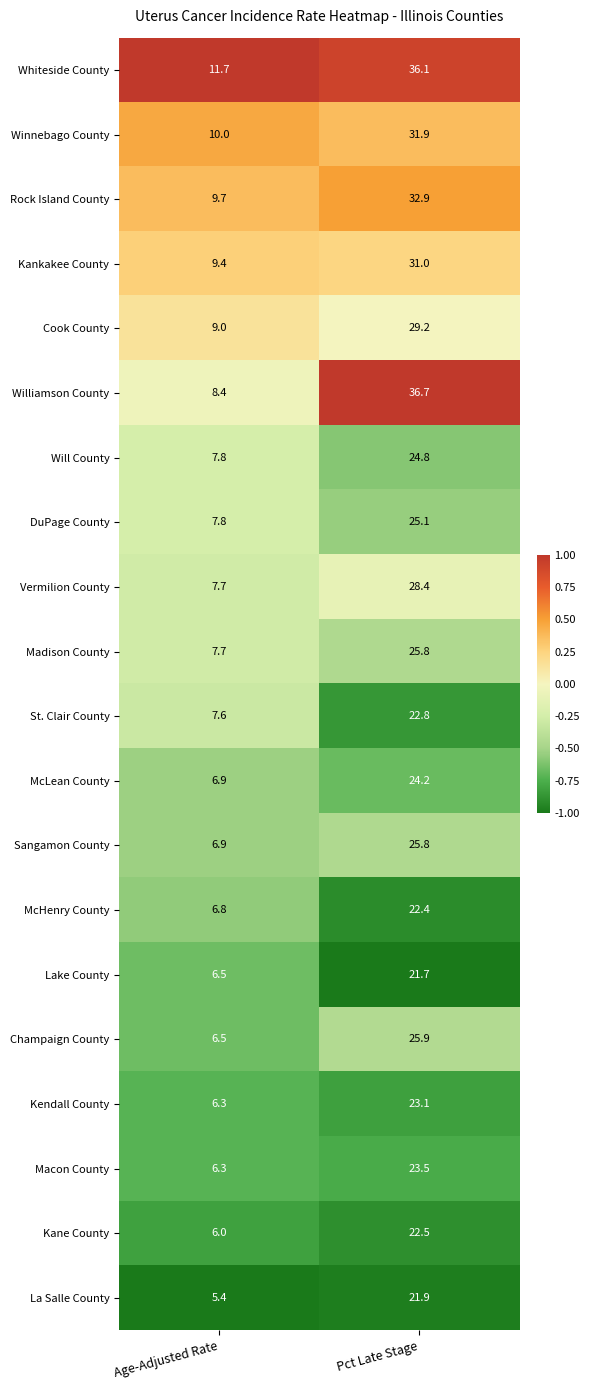

What is the difference between the highest and lowest values at Age-Adjusted Rate?

6.3